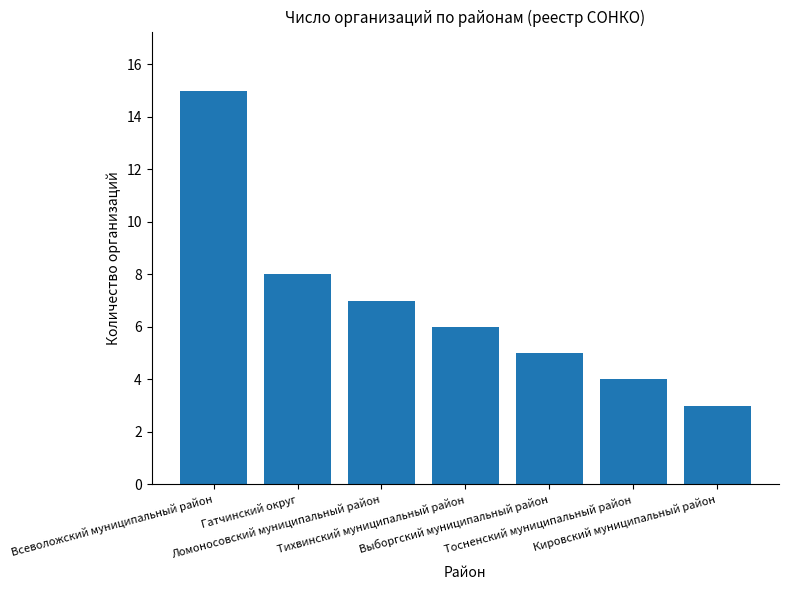

Which category has the lowest value across all series?

Кировский муниципальный район